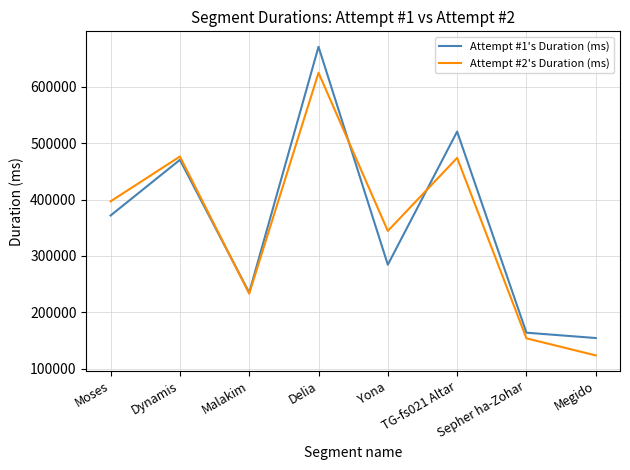

In Attempt #1's Duration (ms), how many points are lower than both neighbors (excluding endpoints)?

2